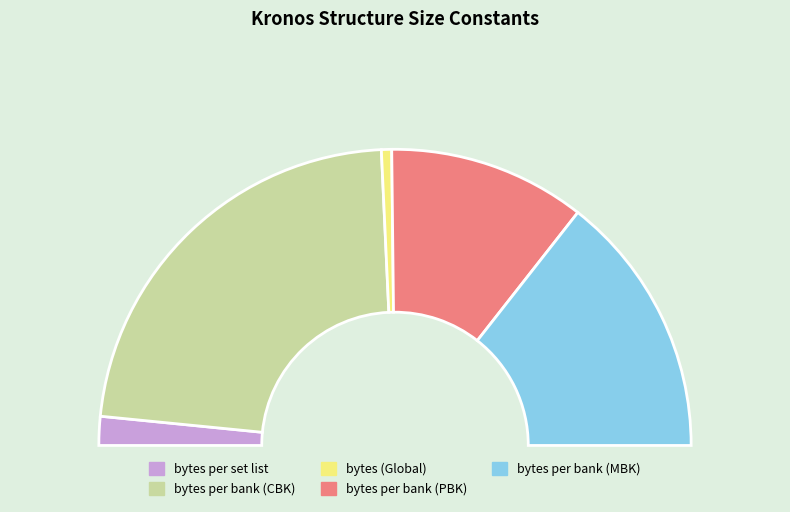

What percentage is the bytes per set list slice, to the nearest percent?

3%